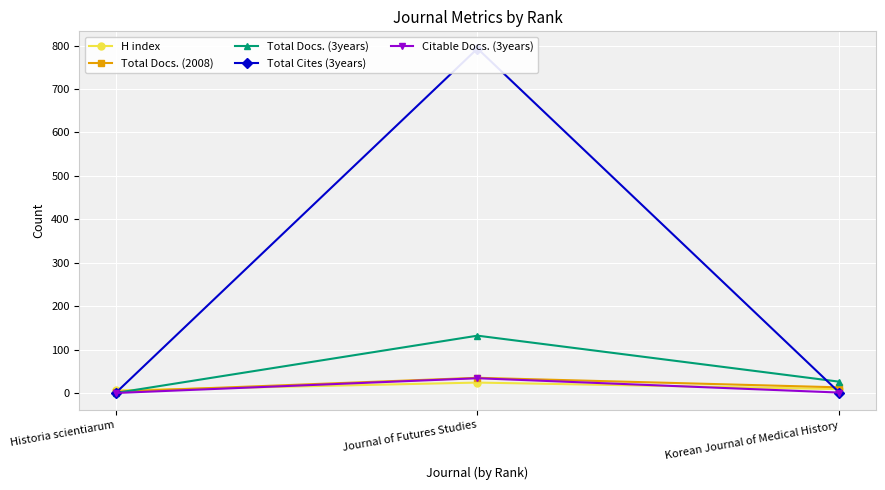

Reading left to right, what are all the values shown in this chart?

H index: Korean Journal of Medical History=9	Journal of Futures Studies=24	Historia scientiarum=6
Total Docs. (2008): Korean Journal of Medical History=13	Journal of Futures Studies=35	Historia scientiarum=3
Total Docs. (3years): Korean Journal of Medical History=26	Journal of Futures Studies=132	Historia scientiarum=0
Total Cites (3years): Korean Journal of Medical History=1	Journal of Futures Studies=793	Historia scientiarum=0
Citable Docs. (3years): Korean Journal of Medical History=1	Journal of Futures Studies=34	Historia scientiarum=0